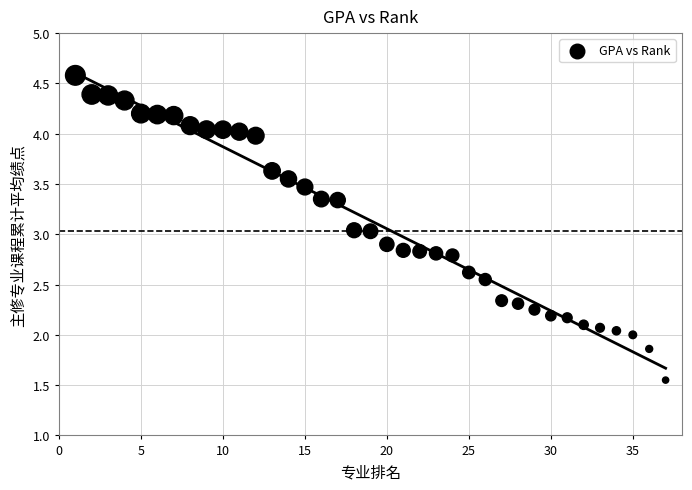

What is the range of X values (max minus min)?

36.0